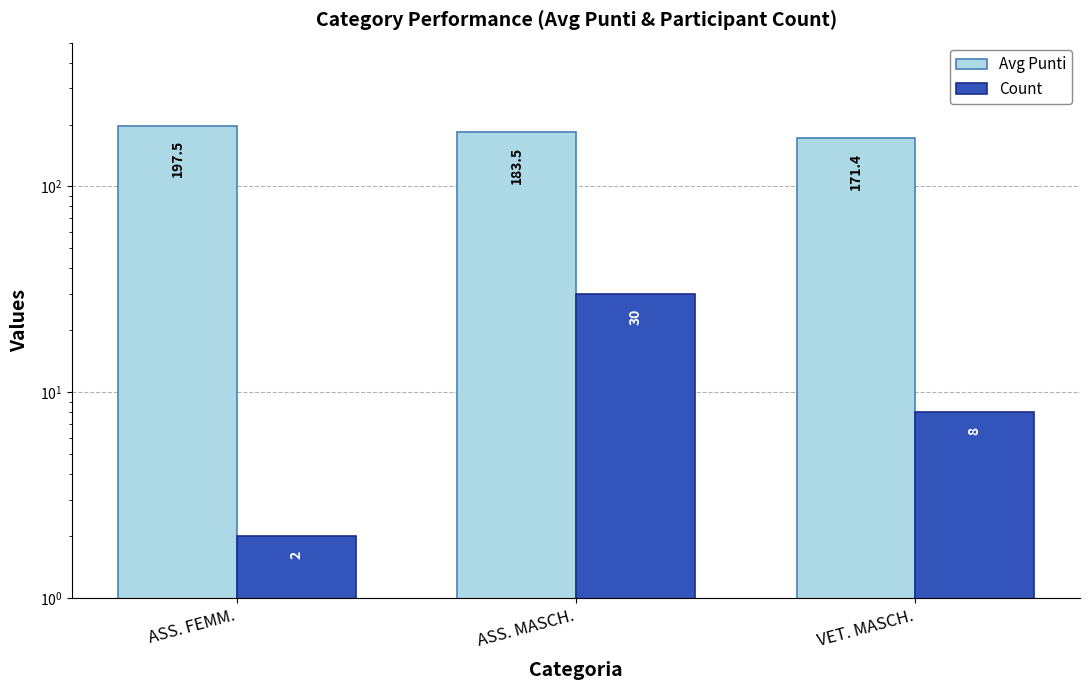

Which label corresponds to the smallest value in the chart?

ASS. FEMM.